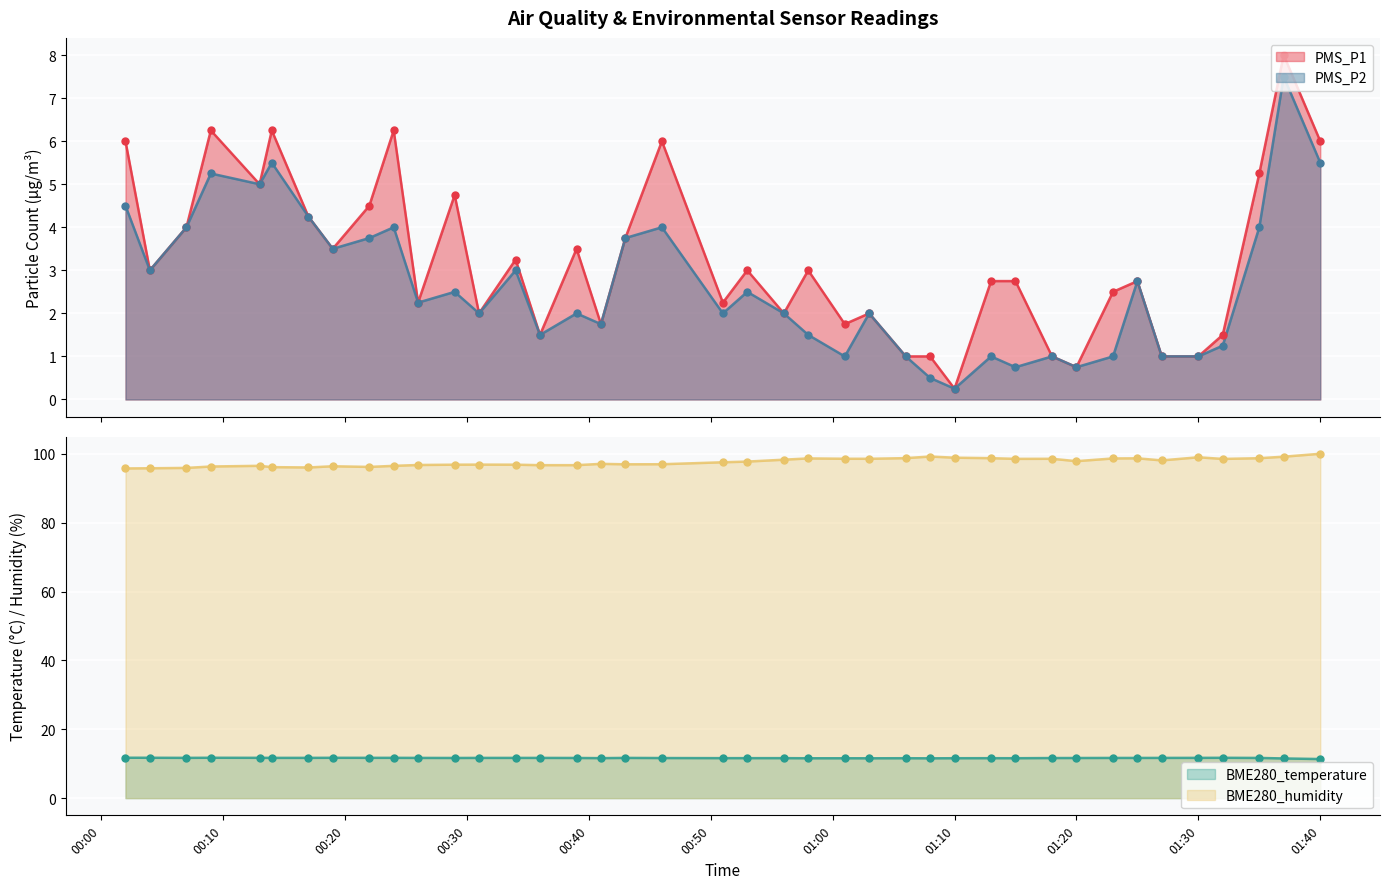

Which series has the largest Y range (max minus min)?

PMS_P1